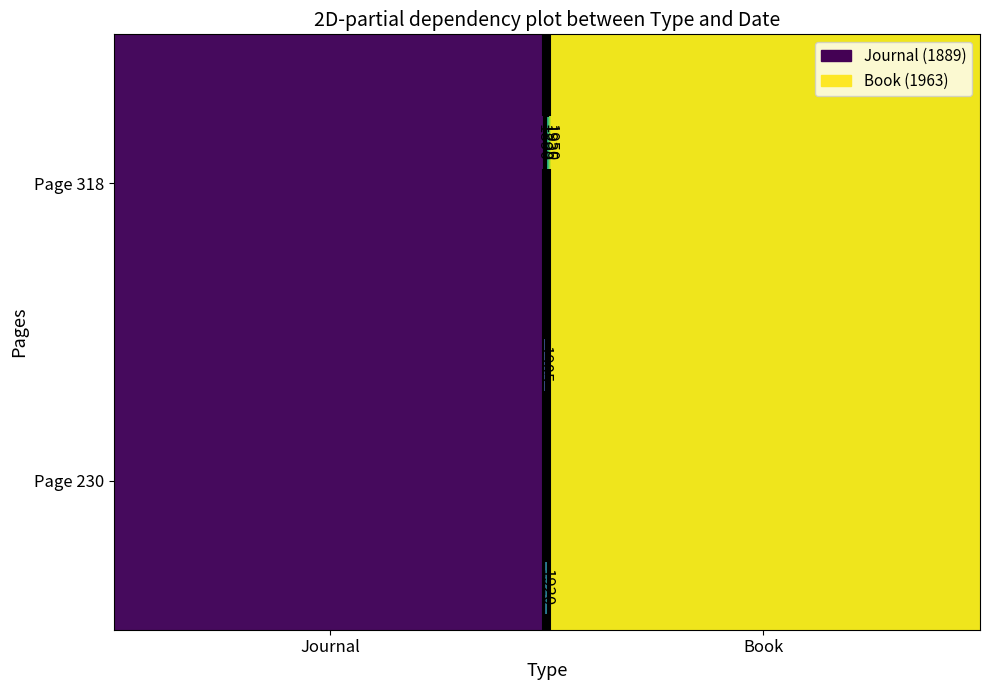

Read the Journal value at 1.

1889